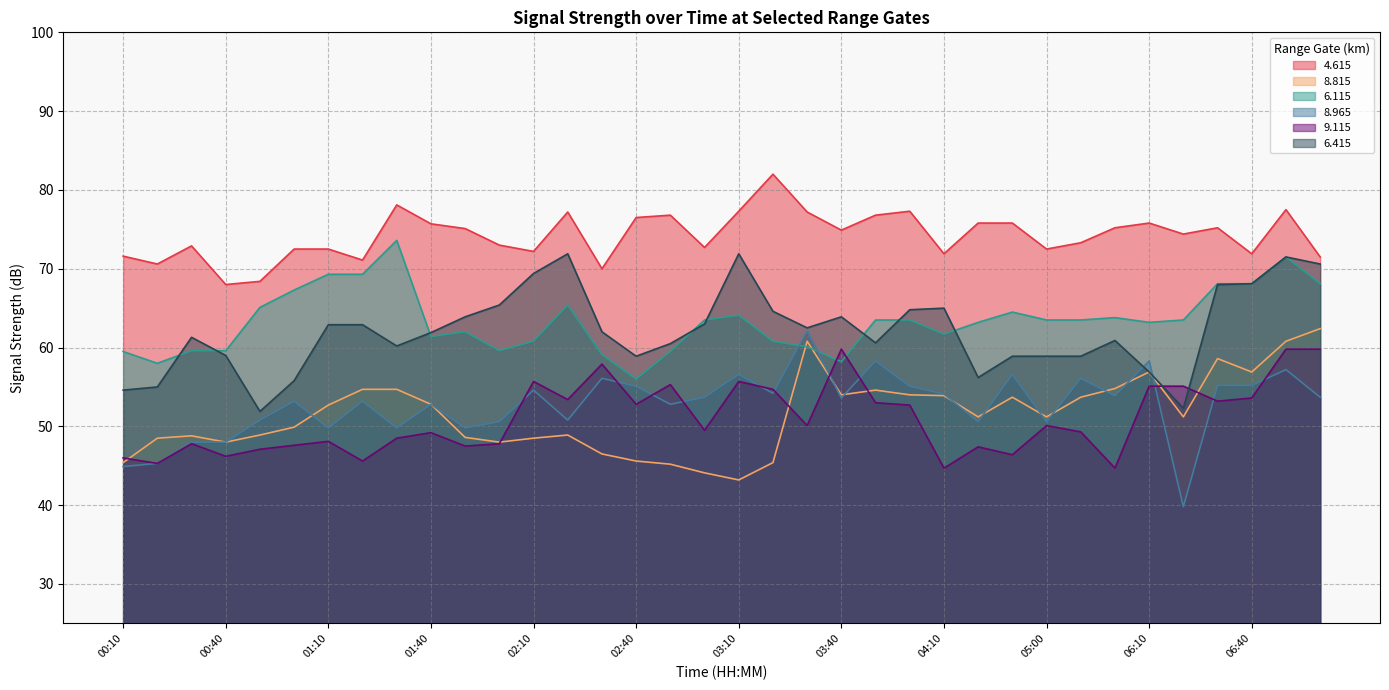

Rank the categories by   4.615 value from lowest to highest.

00:40, 00:50, 02:30, 00:20, 01:20, 07:00, 00:10, 04:10, 06:40, 02:10, 01:00, 01:10, 05:00, 03:00, 00:30, 02:00, 05:30, 06:20, 03:40, 01:50, 05:40, 06:30, 01:40, 04:40, 04:50, 06:10, 02:40, 02:50, 03:50, 02:20, 03:30, 03:10, 04:00, 06:50, 01:30, 03:20